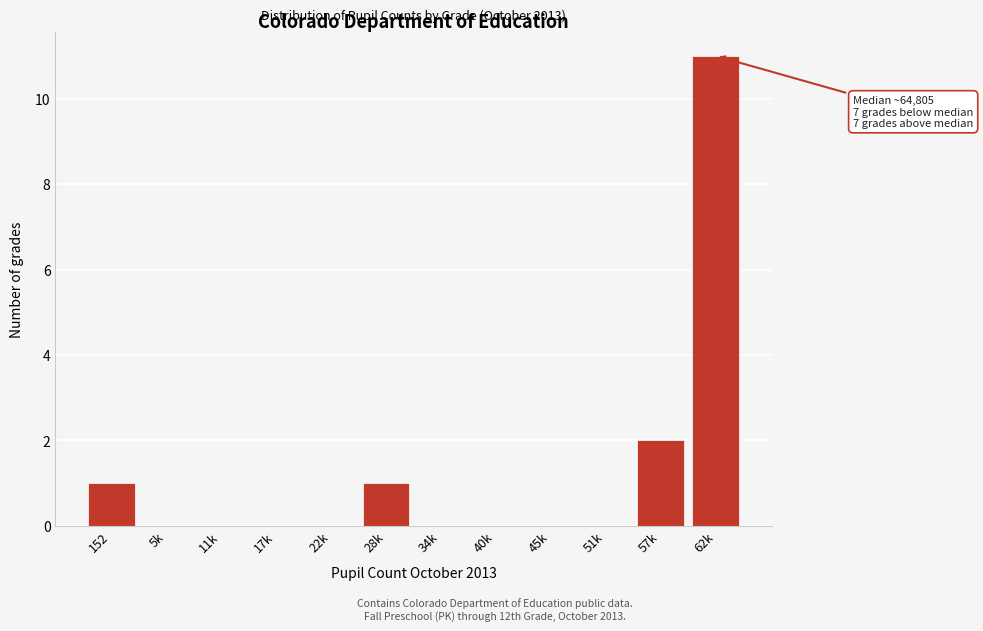

Reading left to right, transcribe all the data shown in this chart.

152=1	5k=0	11k=0	17k=0	22k=0	28k=1	34k=0	40k=0	45k=0	51k=0	57k=2	62k=11